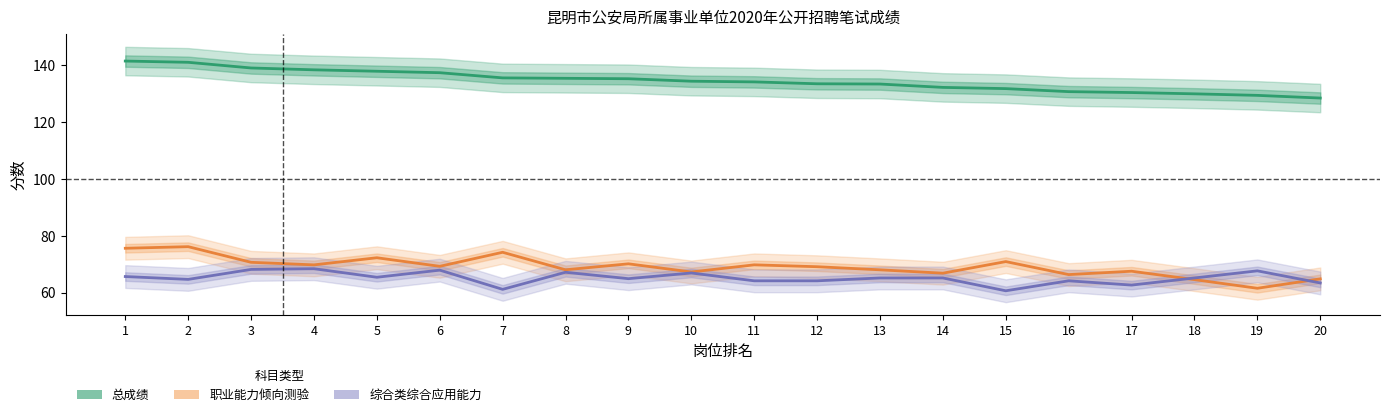

True or false: 职业能力倾向测验 has a value of 112.5 at 12.

False